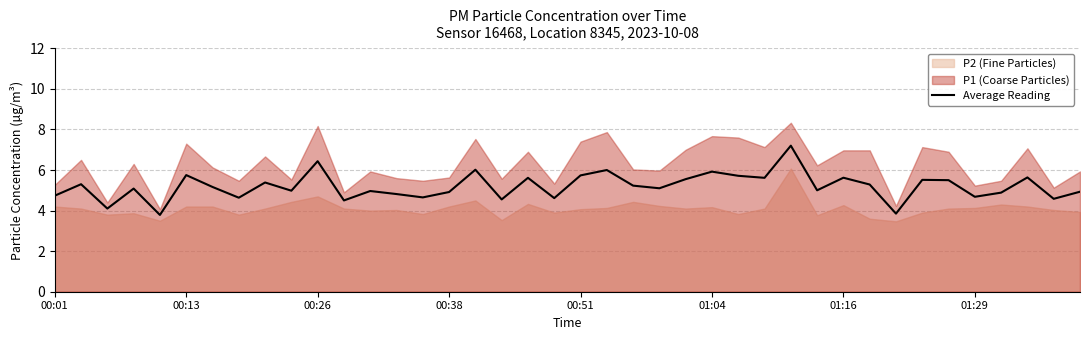

Is it true that the value at 26 is 8.4?

False